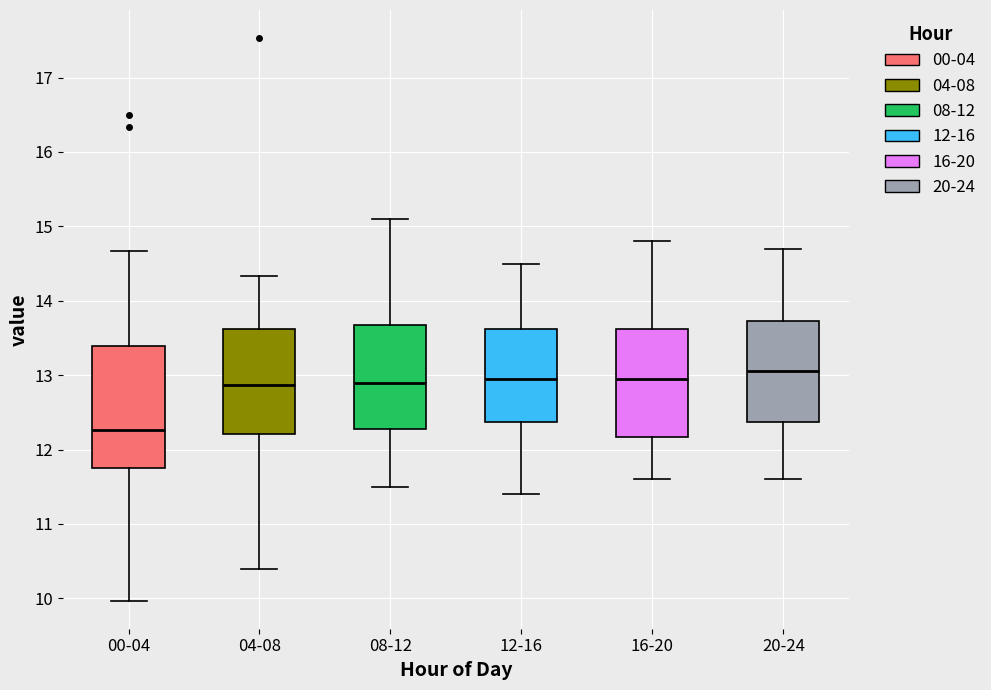

Reading left to right, read every box against the y-axis: the position of its median line, the range the box covers, and the ends of its whiskers. The values are not printed on the chart, so give them approximately, as read against the axis.

00-04: median 12.3, box 11.8 to 13.4, whiskers 10.0 to 14.7
04-08: median 12.9, box 12.2 to 13.6, whiskers 10.4 to 14.3
08-12: median 12.9, box 12.3 to 13.7, whiskers 11.5 to 15.1
12-16: median 13.0, box 12.4 to 13.6, whiskers 11.4 to 14.5
16-20: median 13.0, box 12.2 to 13.6, whiskers 11.6 to 14.8
20-24: median 13.1, box 12.4 to 13.7, whiskers 11.6 to 14.7